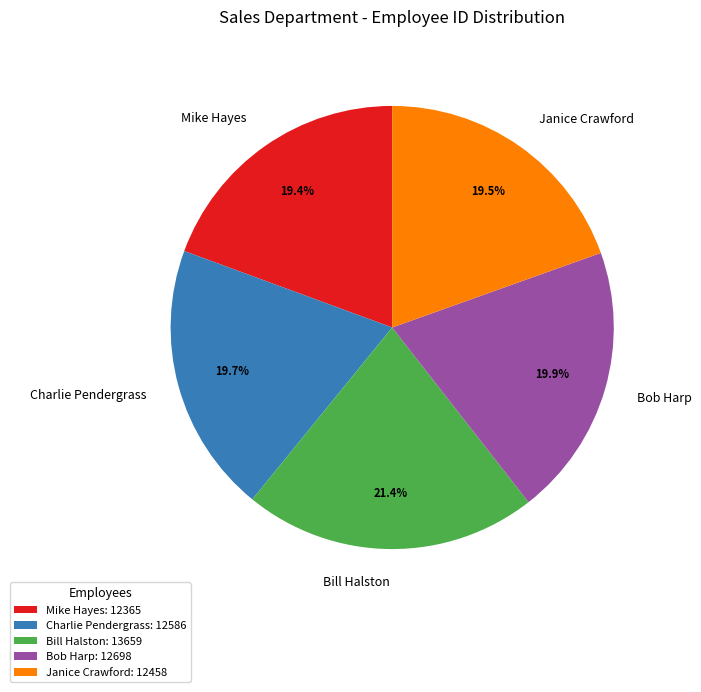

Do Charlie Pendergrass and Mike Hayes together represent more than half of the pie?

No